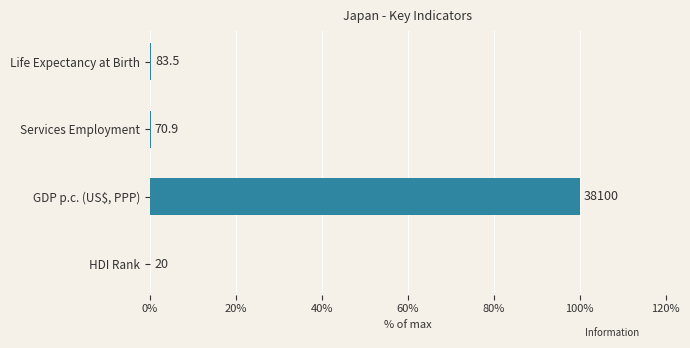

What is the difference between the maximum and minimum values?

99.9